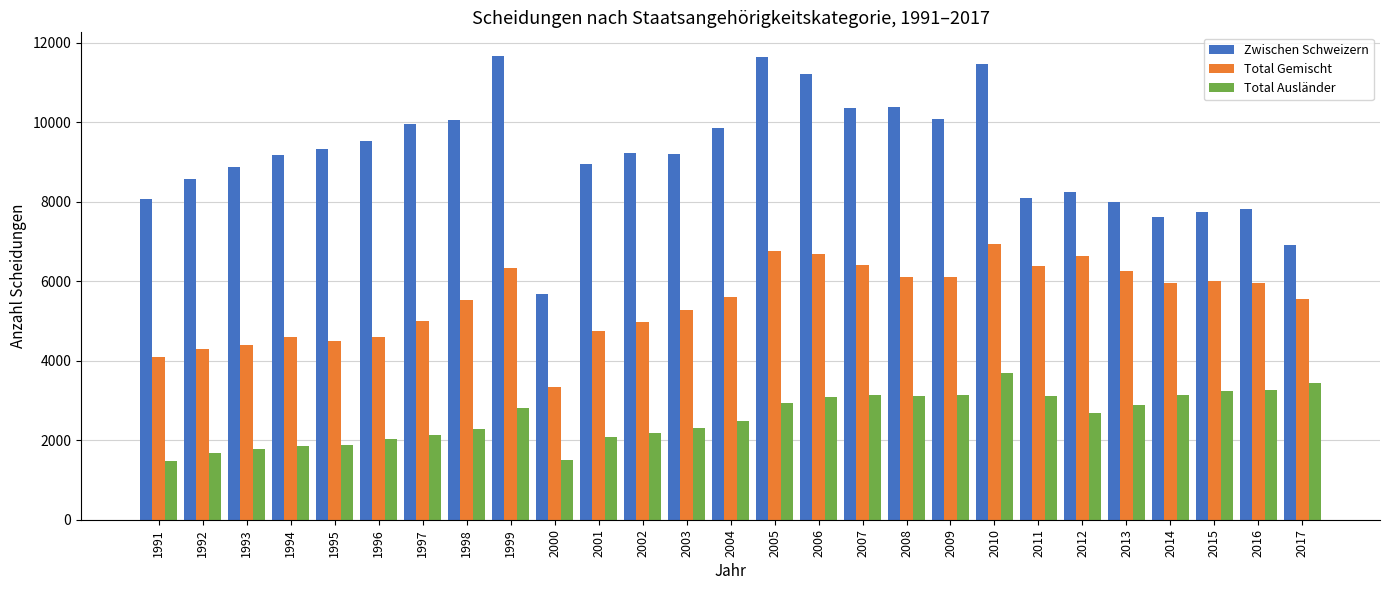

True or false: Zwischen Schweizern has a value of 9212 at 2002.

True